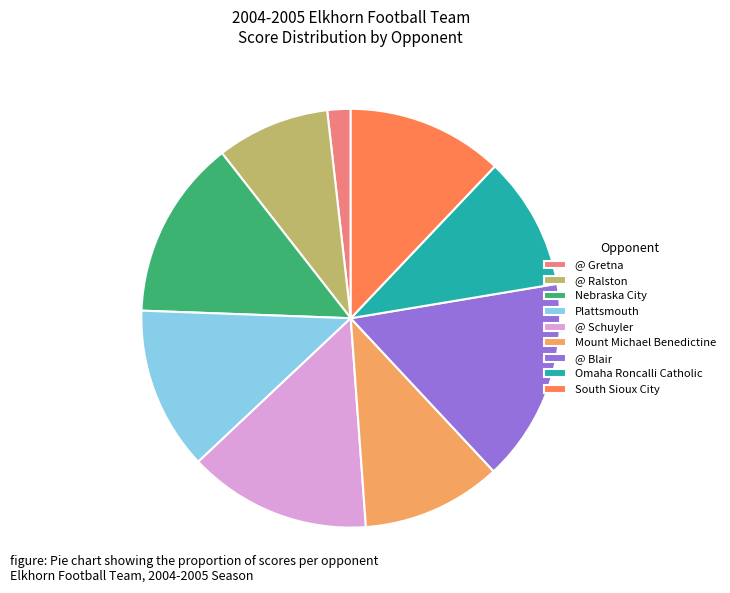

Is it true that @ Schuyler is 14% of the pie?

True